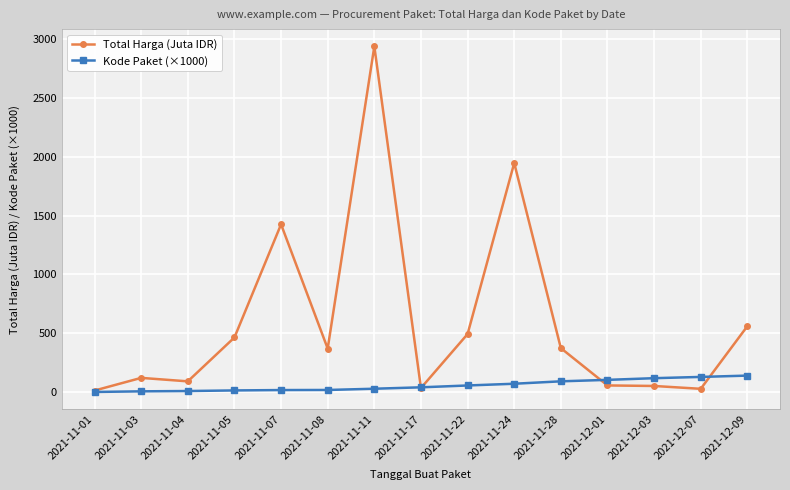

What are all the series names shown in the legend?

Total Harga (Juta IDR), Kode Paket (×1000)